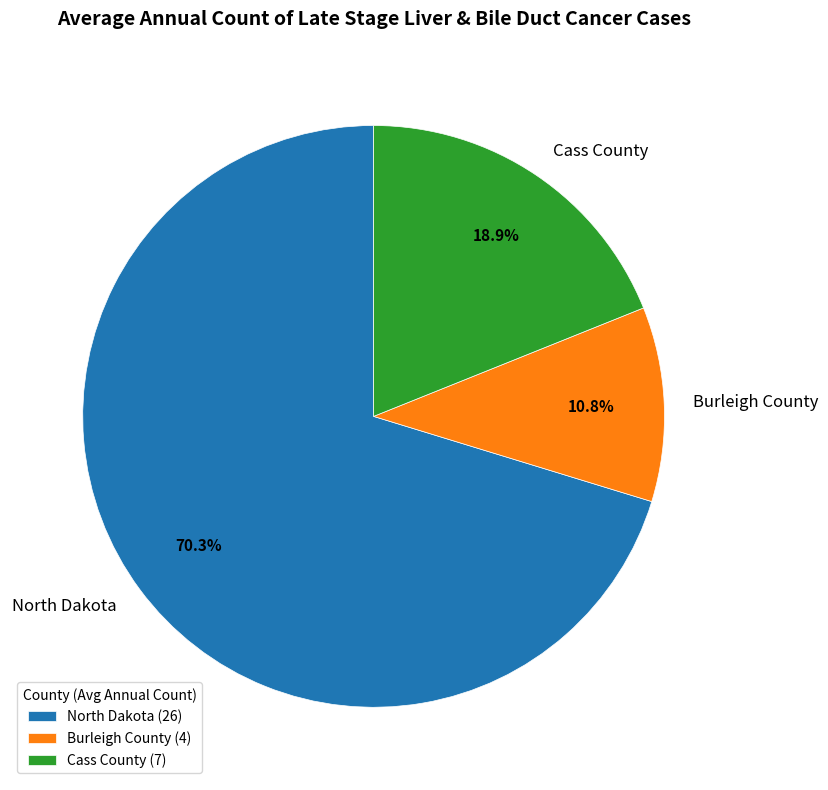

How much of the chart is everything except North Dakota?

29.7%